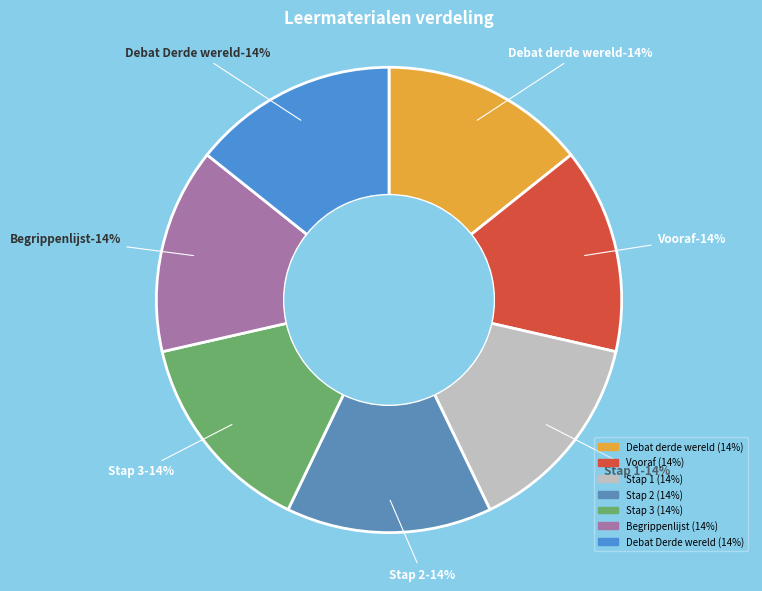

Which category has the smallest portion of the pie?

Debat derde wereld